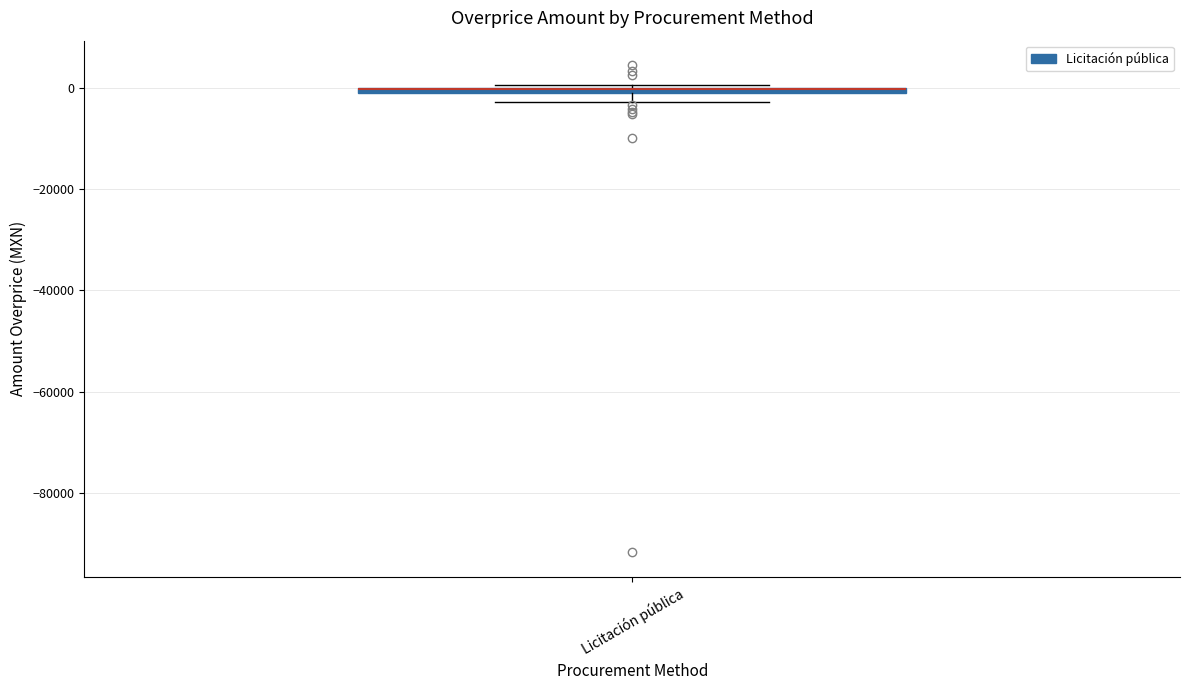

Where is the lower edge of the box for Licitación pública on the y-axis? The values are not printed on the chart, so give them approximately, as read against the axis.

-2000